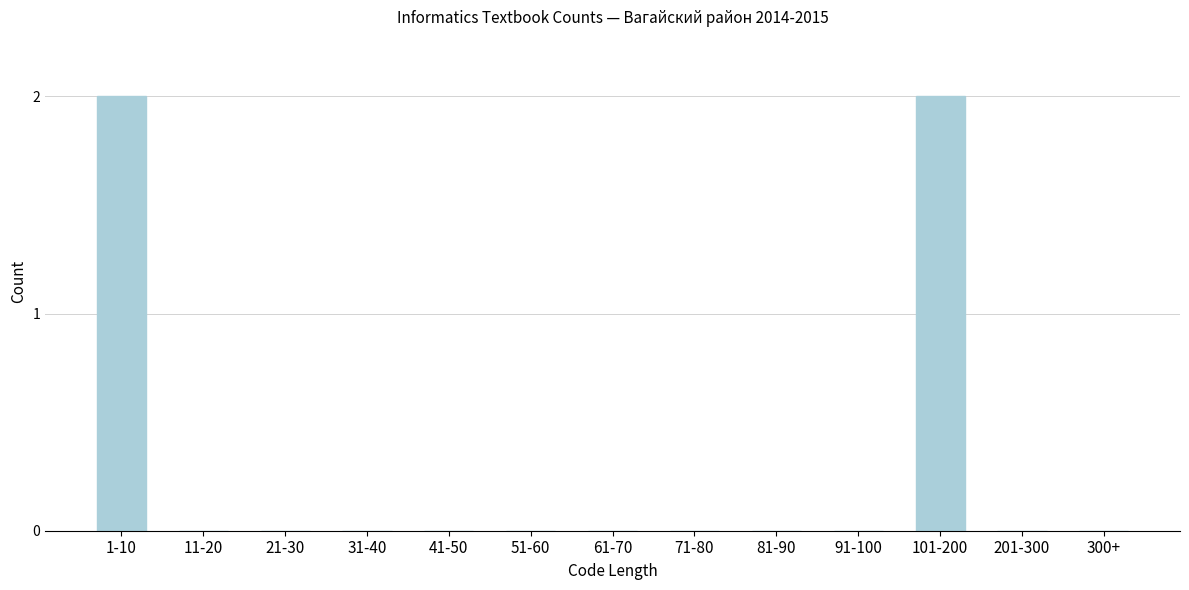

Reading right to left, transcribe all the data shown in this chart.

300+=0	201-300=0	101-200=2	91-100=0	81-90=0	71-80=0	61-70=0	51-60=0	41-50=0	31-40=0	21-30=0	11-20=0	1-10=2